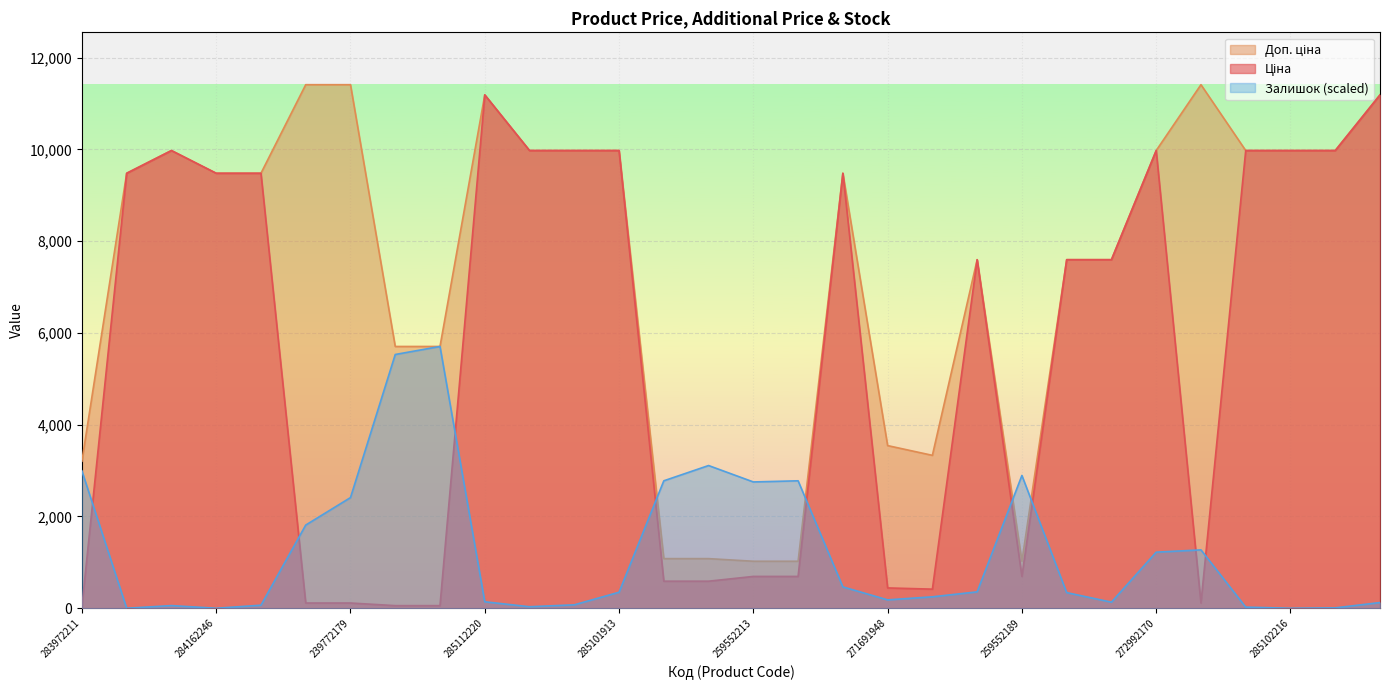

Between 259552213 and 284392211, which series saw the biggest shift?

Ціна